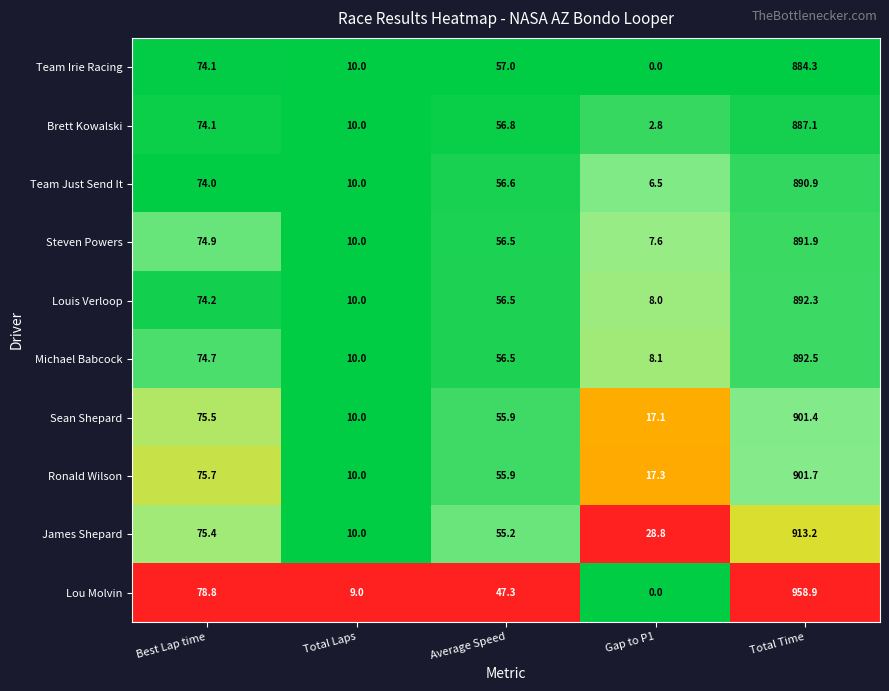

What is the greatest value displayed?

958.9